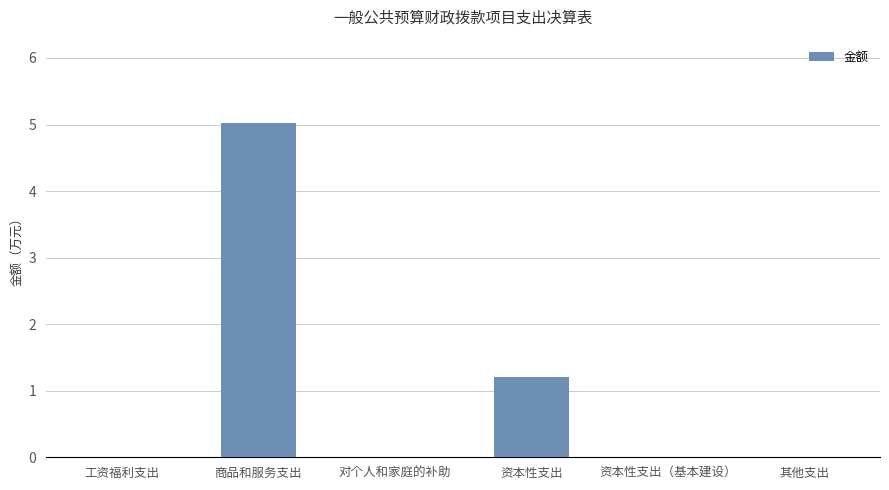

Reading left to right, extract all data points from this chart.

0.0	5.0	0.0	1.2	0.0	0.0